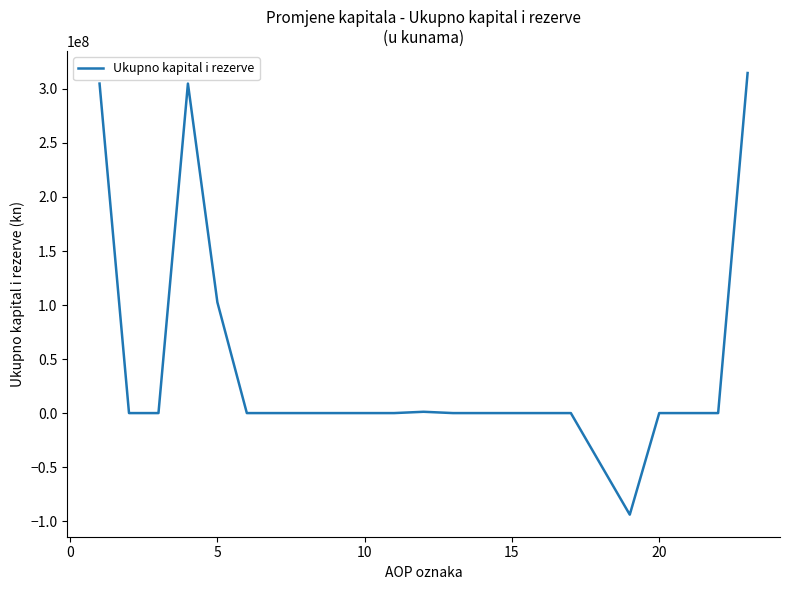

What is the minimum value shown in the chart?

-93999594